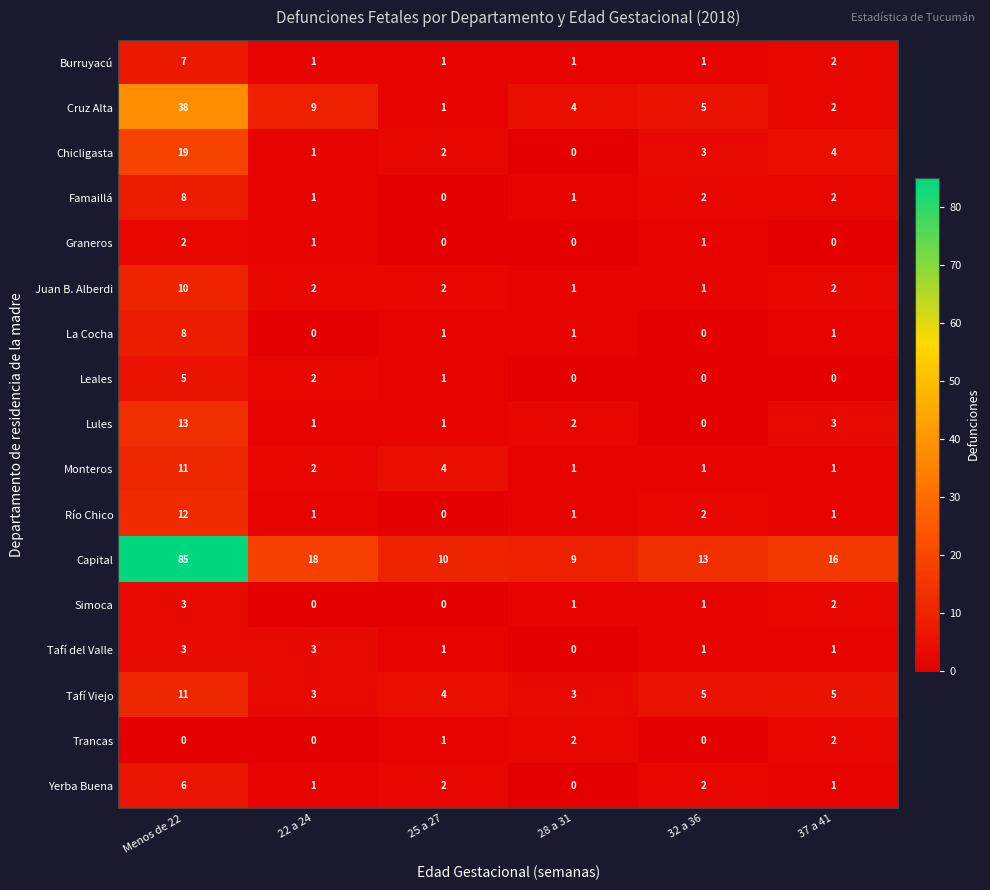

What is the sum of all Trancas values?

5